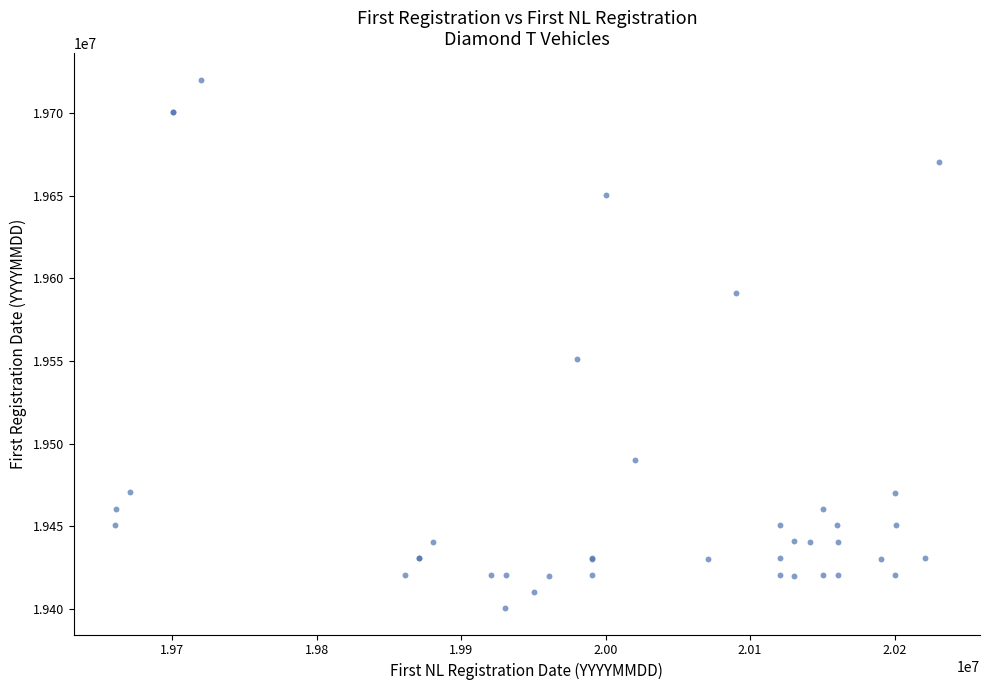

What Y value in the scatter plot is closest to 19560427?

19551209